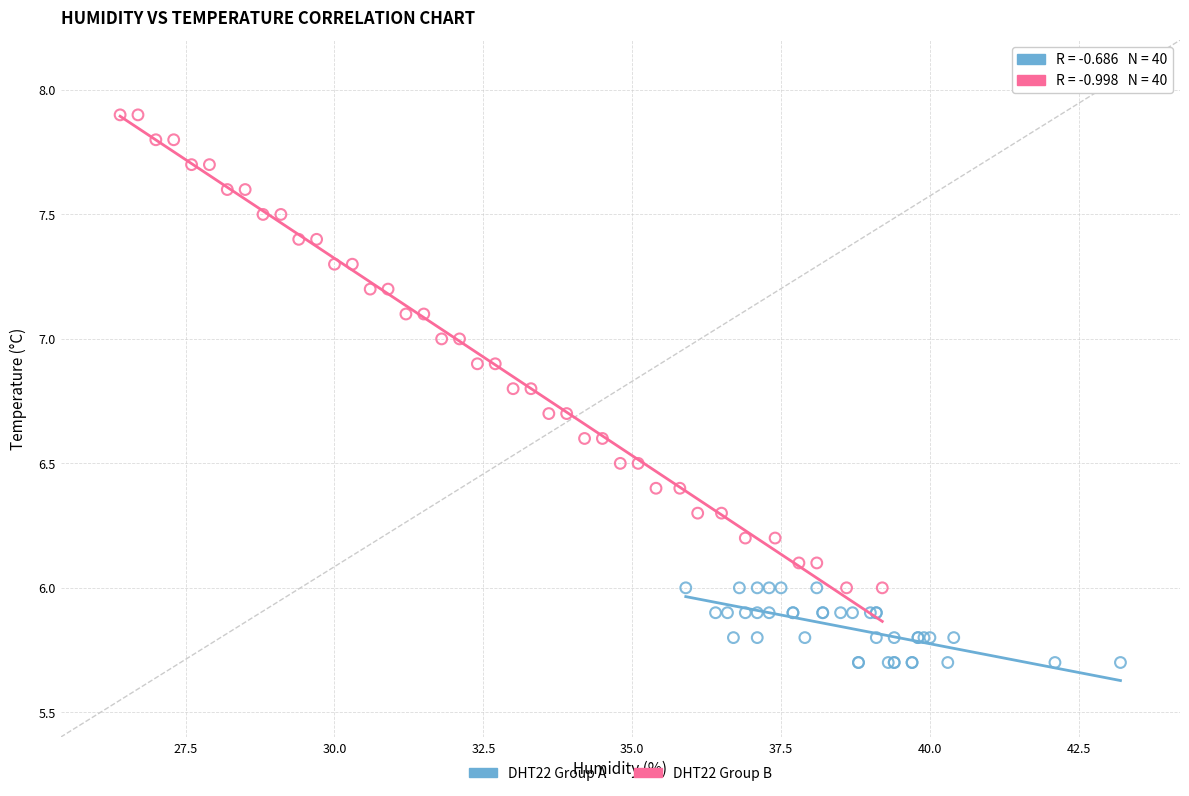

What are all the series names shown in the legend?

DHT22 Group A, DHT22 Group B